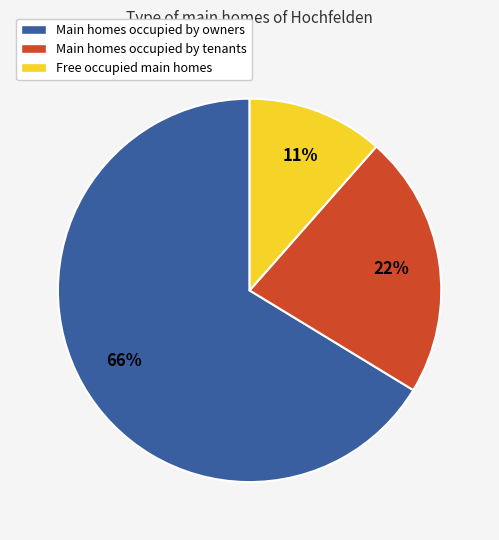

Do Free occupied main homes and Main homes occupied by owners together represent more than half of the pie?

Yes